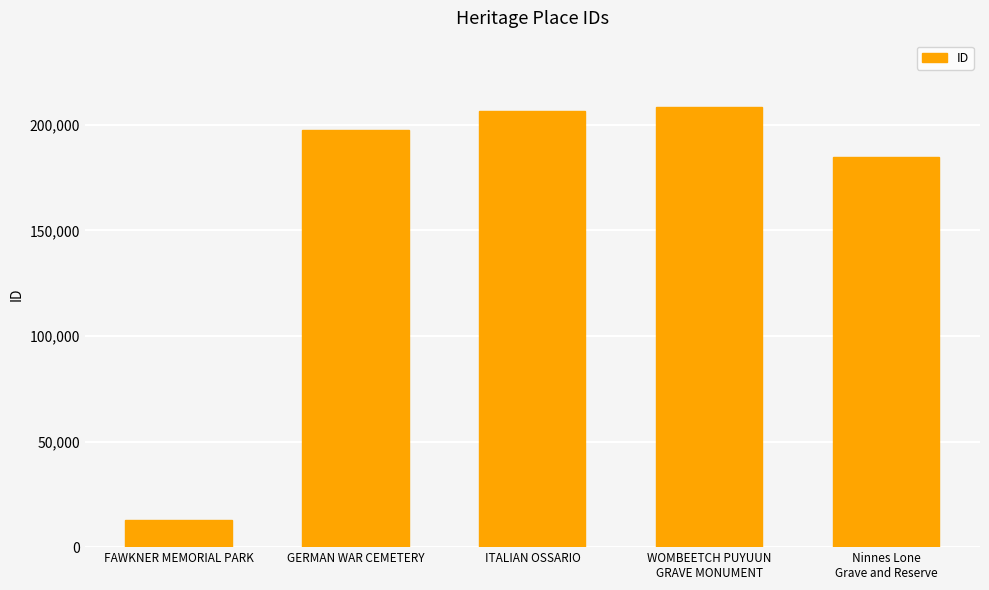

What is the label of the 5th bar from the left?

Ninnes Lone
Grave and Reserve